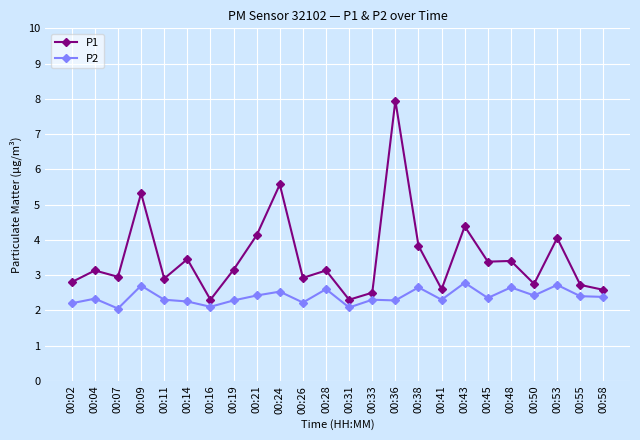

True or false: P2 has a value of 1.0 at 00:16.

False